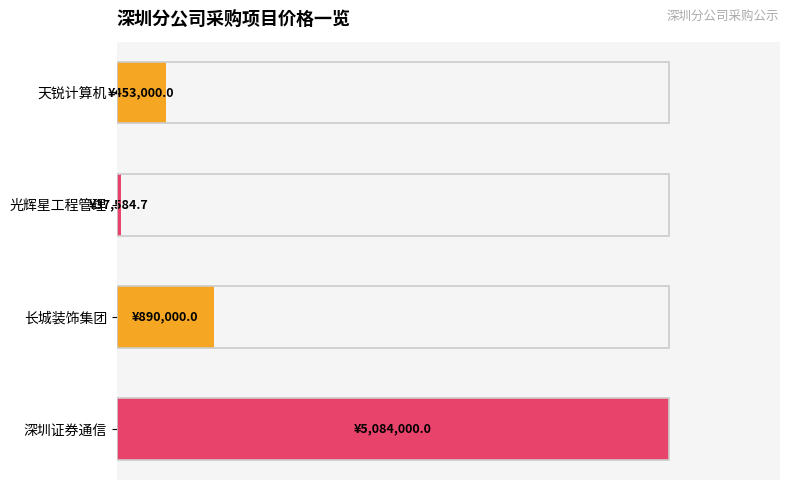

Which category has the highest value across all series?

深圳证券通信